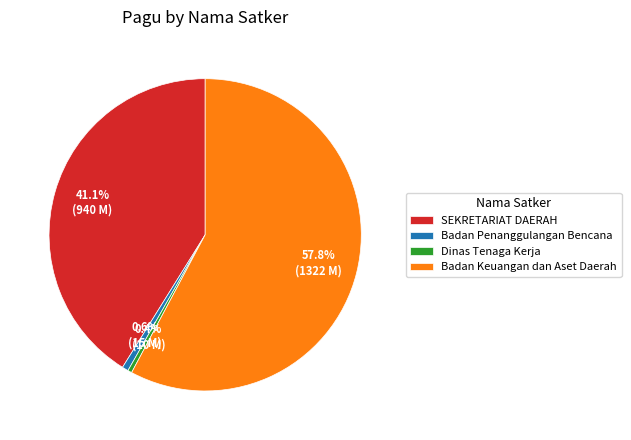

How much of the chart is everything except Badan Penanggulangan Bencana?

99.4%